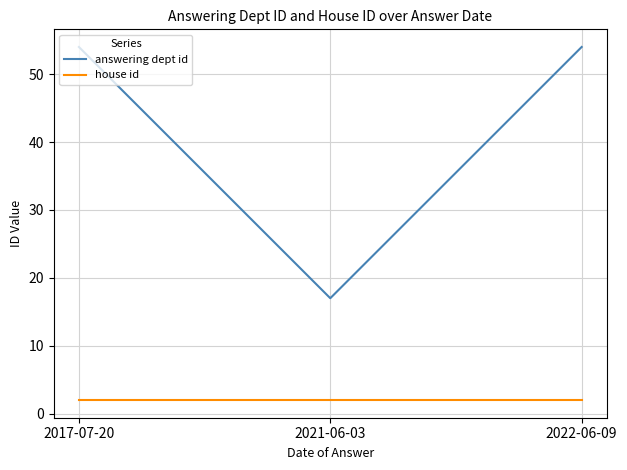

The answering dept id series shows 20 at 2017-07-20. True or false?

False